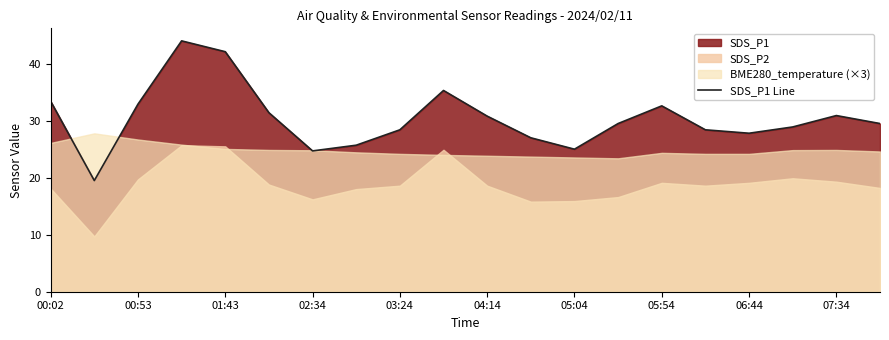

The SDS_P1 Line series shows 16.6 at 07:34. True or false?

False